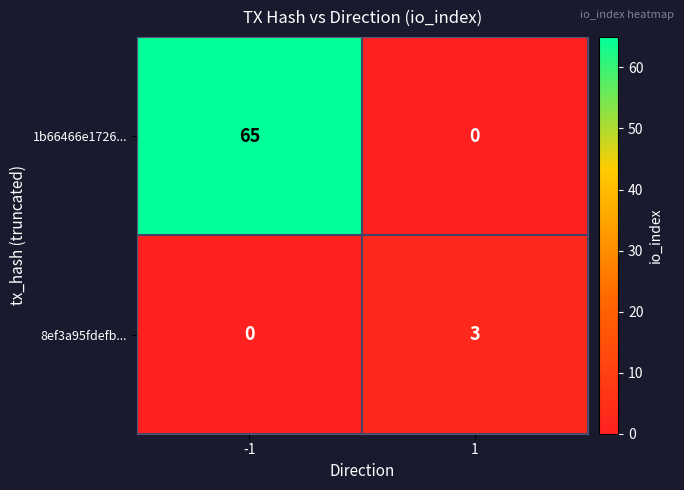

Reading left to right, what are all the values shown in this chart?

1b66466e1726...: 65	0
8ef3a95fdefb...: 0	3